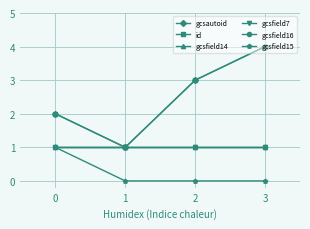

The value of gcsautoid at 0 is 2. True or false?

True